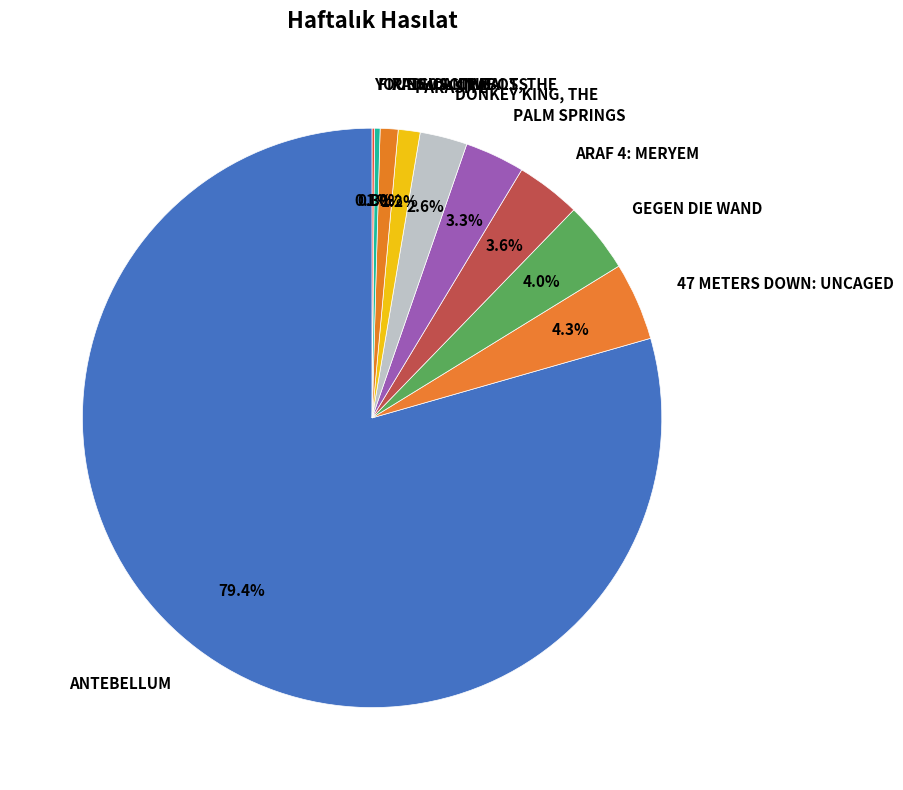

Is there a majority slice in this chart?

Yes